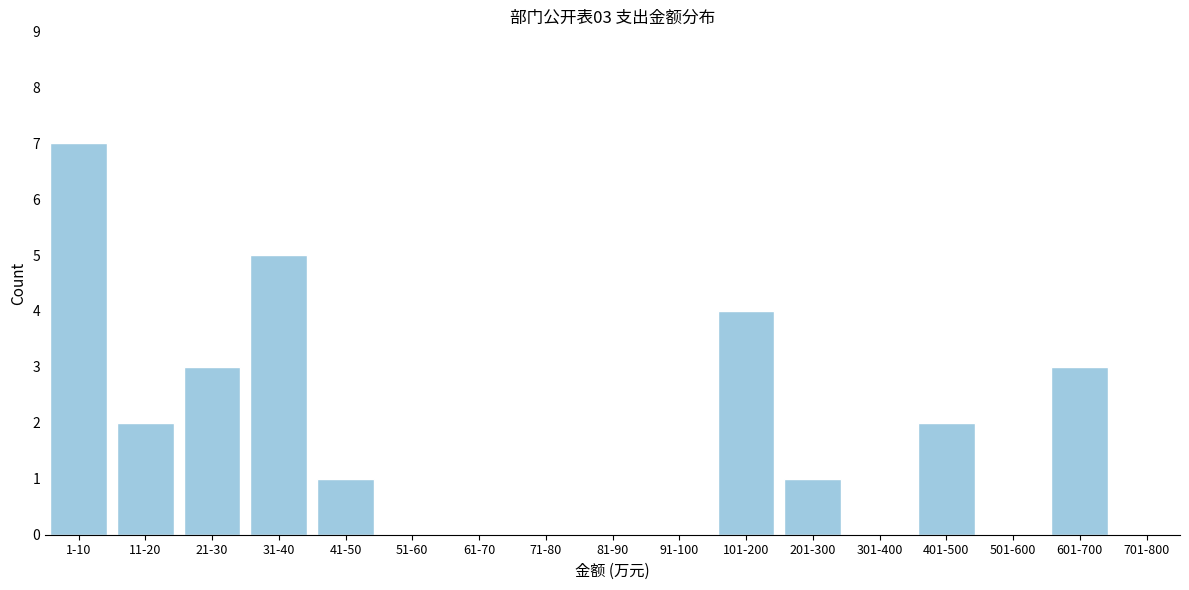

Reading left to right, transcribe all the data shown in this chart.

1-10=7	11-20=2	21-30=3	31-40=5	41-50=1	51-60=0	61-70=0	71-80=0	81-90=0	91-100=0	101-200=4	201-300=1	301-400=0	401-500=2	501-600=0	601-700=3	701-800=0